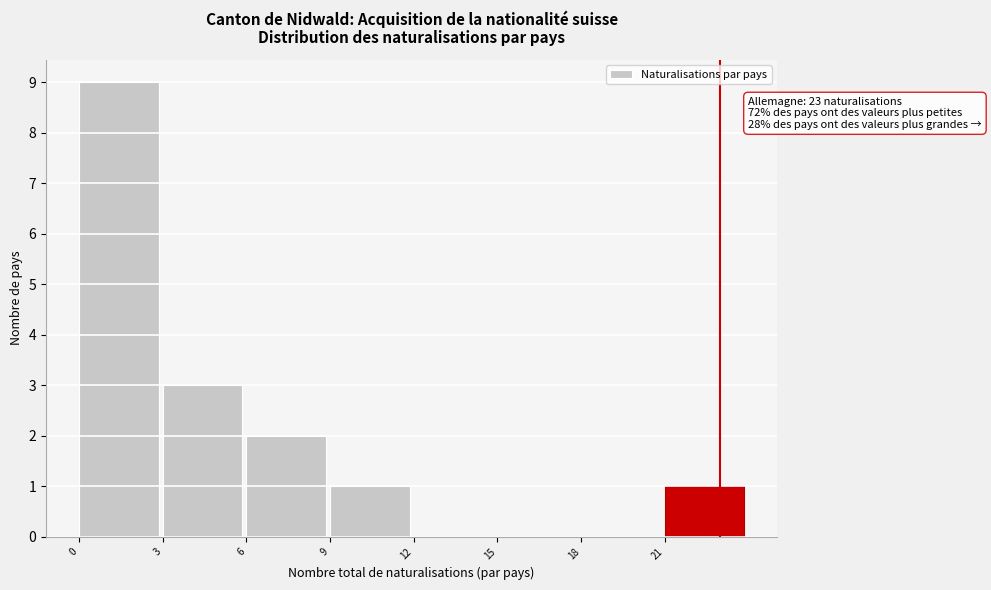

Which range on the x-axis has the tallest bar?

0 to 3